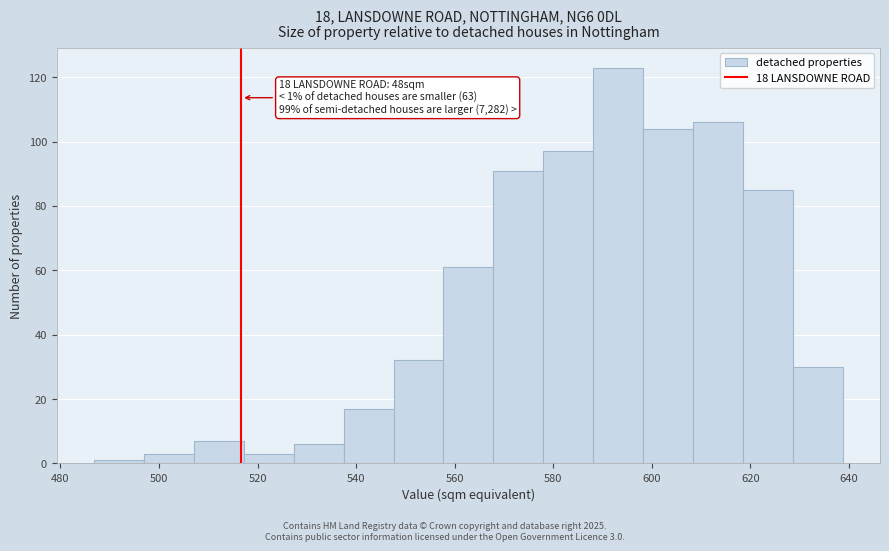

Which range on the x-axis has the tallest bar?

588 to 598